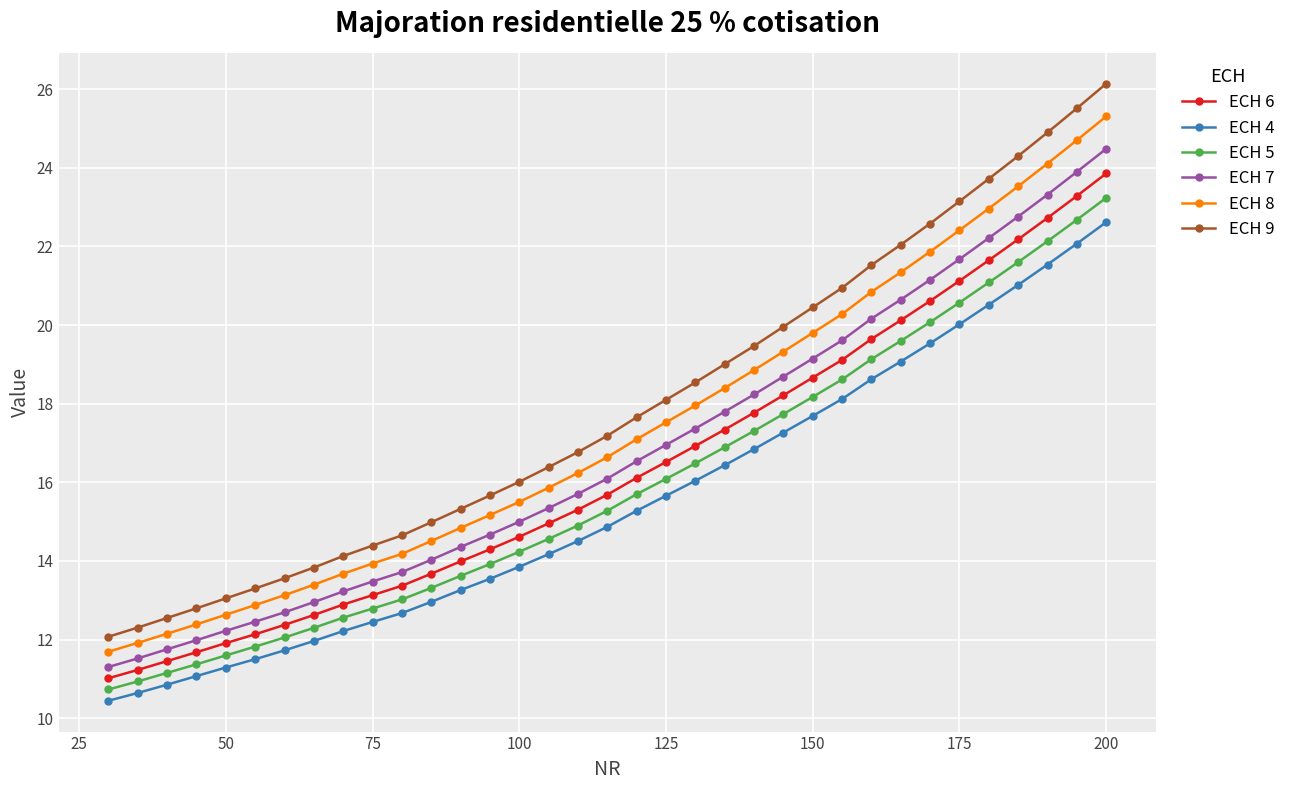

What are all the series names shown in the legend?

ECH 6, ECH 4, ECH 5, ECH 7, ECH 8, ECH 9